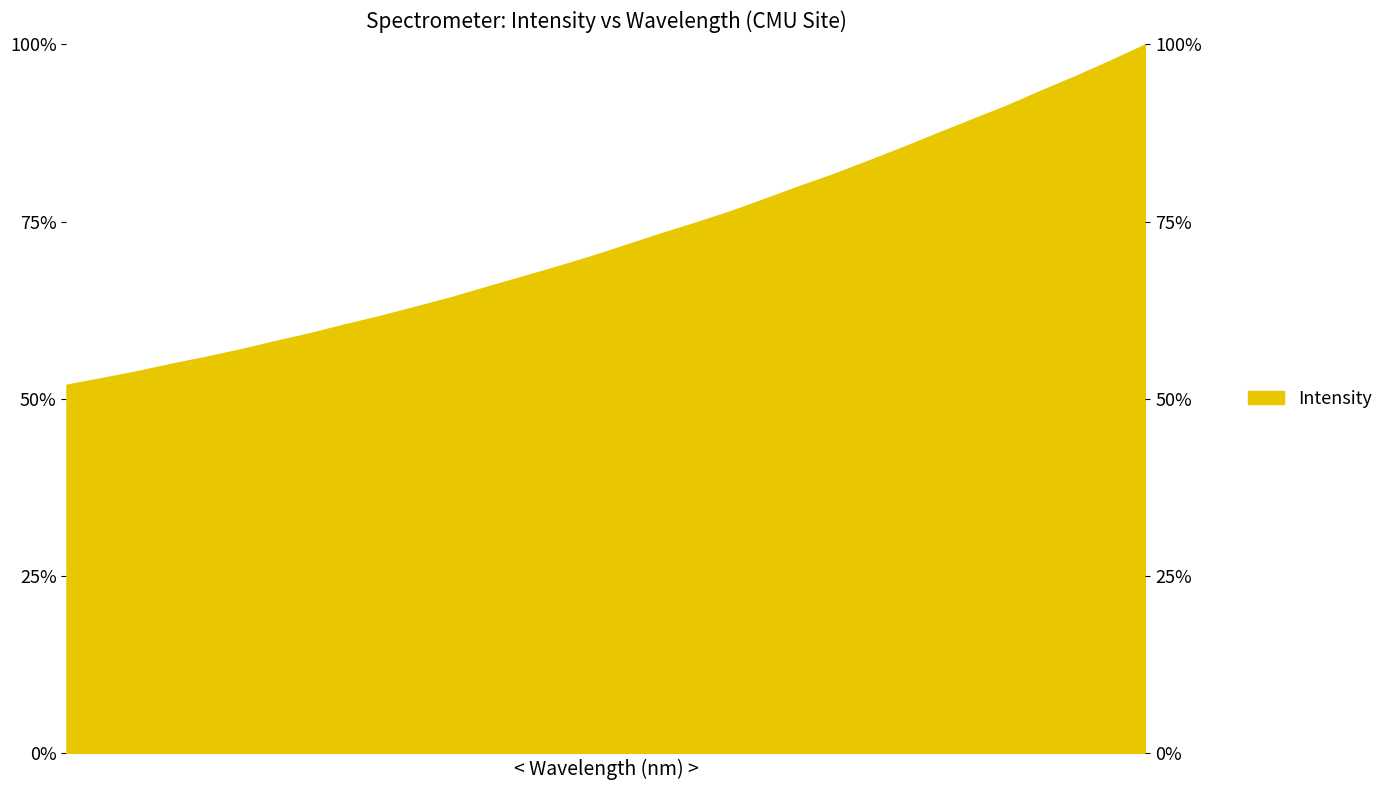

Rank the categories by value from highest to lowest.

223.9802, 223.7895, 223.5987, 223.408, 223.2172, 223.0264, 222.8355, 222.6447, 222.4538, 222.263, 222.0721, 221.8812, 221.6902, 221.4993, 221.3083, 221.1174, 220.9264, 220.7354, 220.5444, 220.3533, 220.1623, 219.9712, 219.7801, 219.589, 219.3979, 219.2067, 219.0156, 218.8244, 218.6332, 218.442, 218.2508, 218.0596